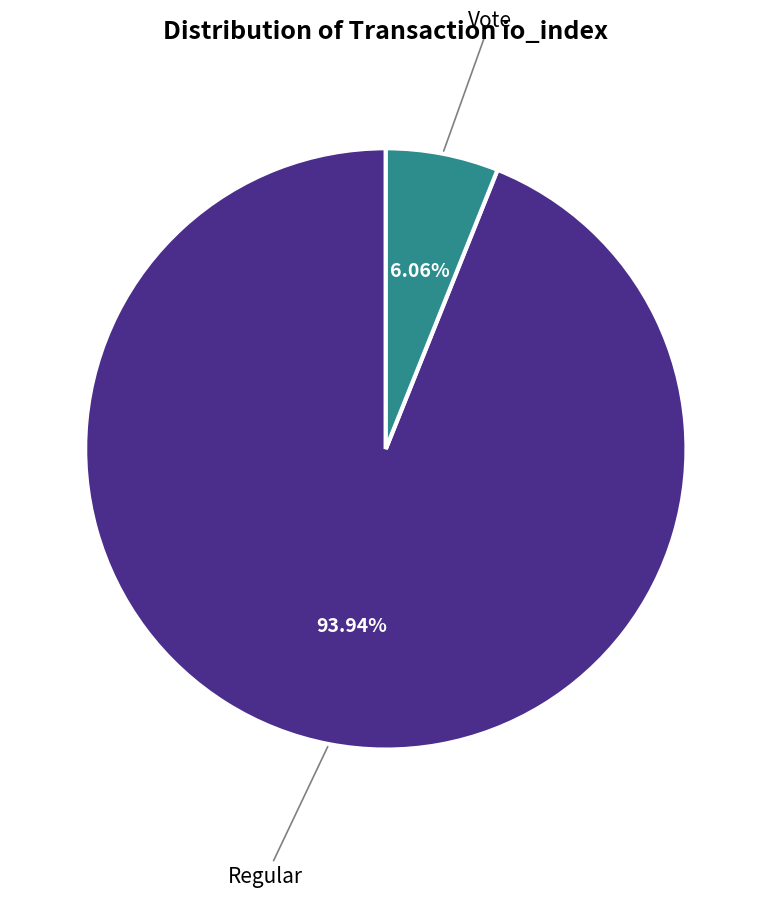

How many segments does this pie chart have?

2